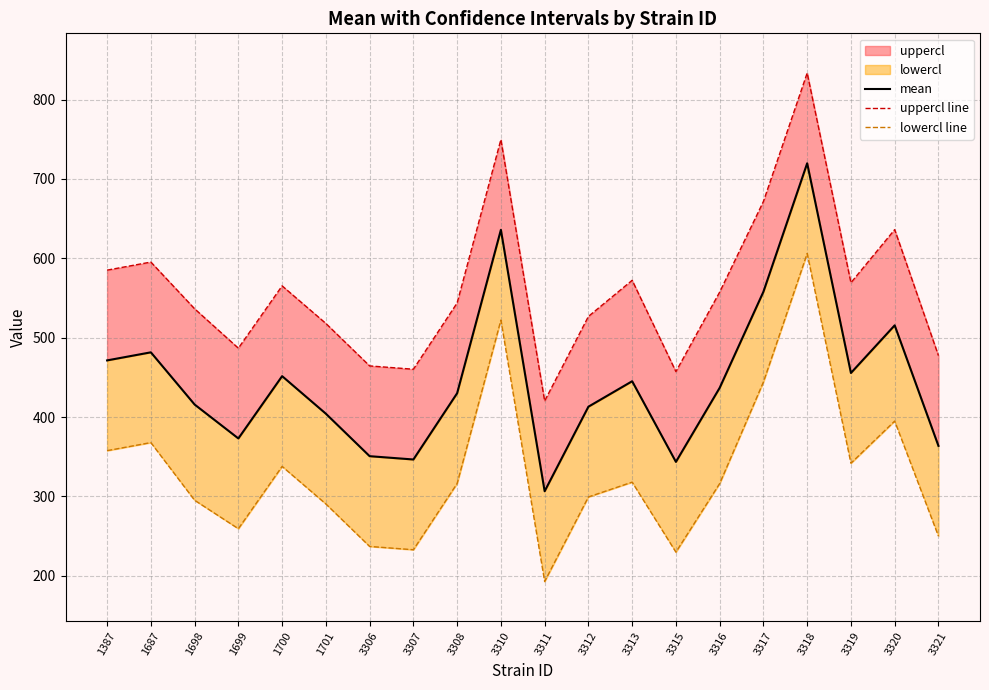

True or false: uppercl line has more than 0 points higher than both neighbors.

True